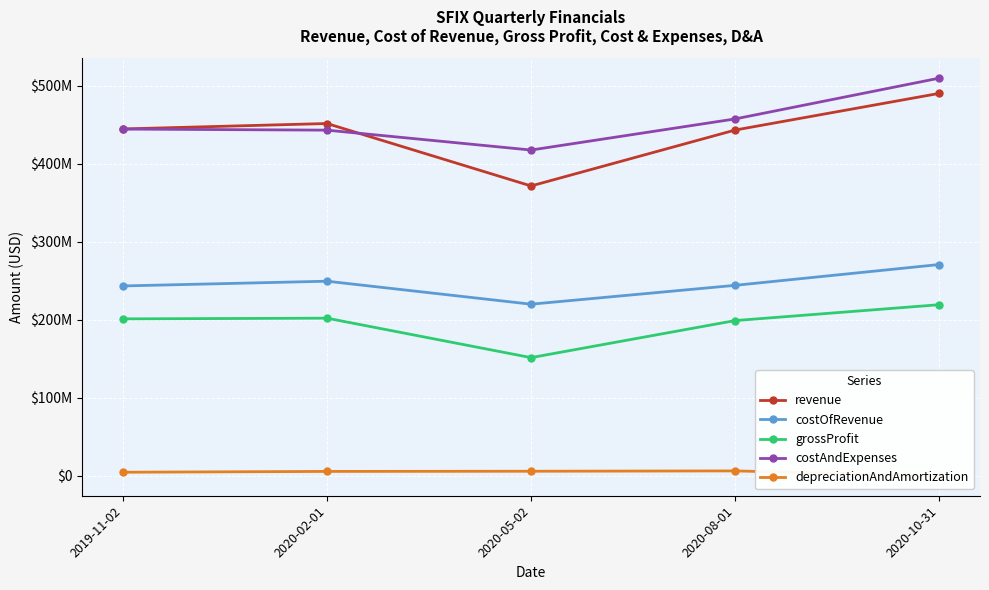

What is the maximum value for costOfRevenue?

270972000